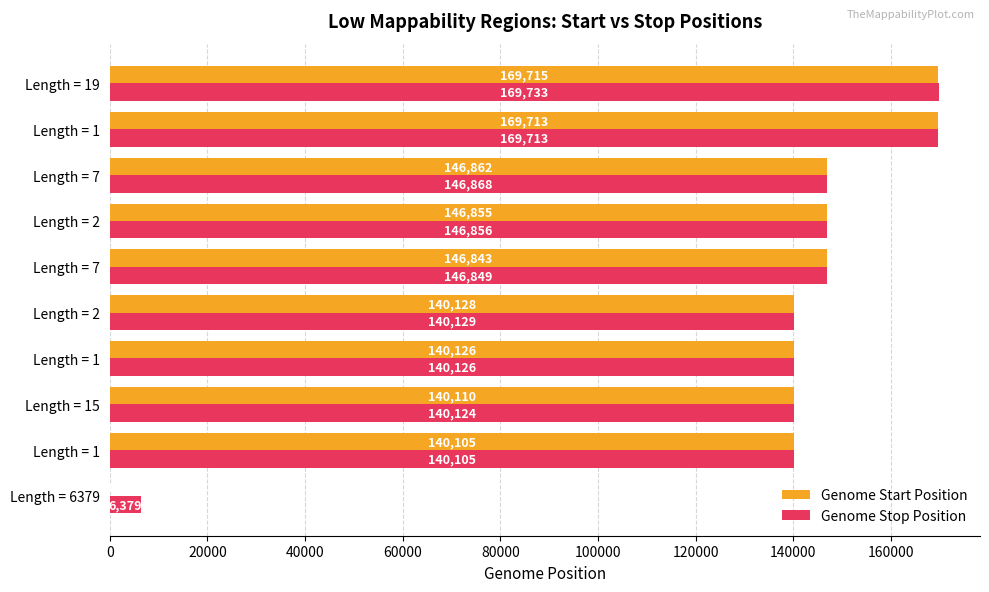

Count the number of data series in this chart.

2